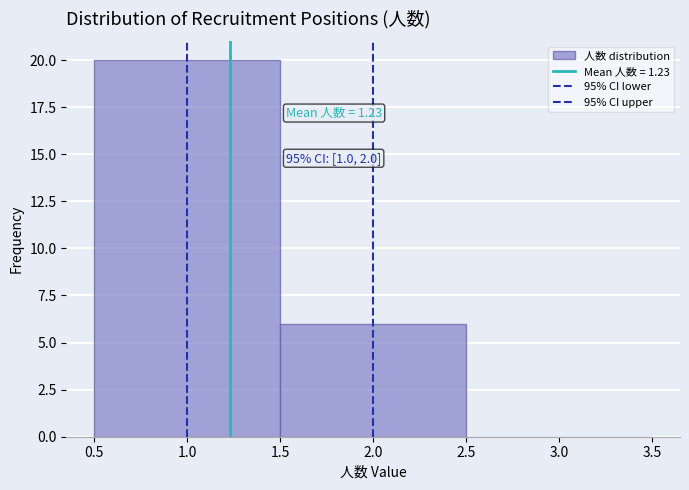

Over which range of the x-axis is the bar tallest?

0.5 to 1.5